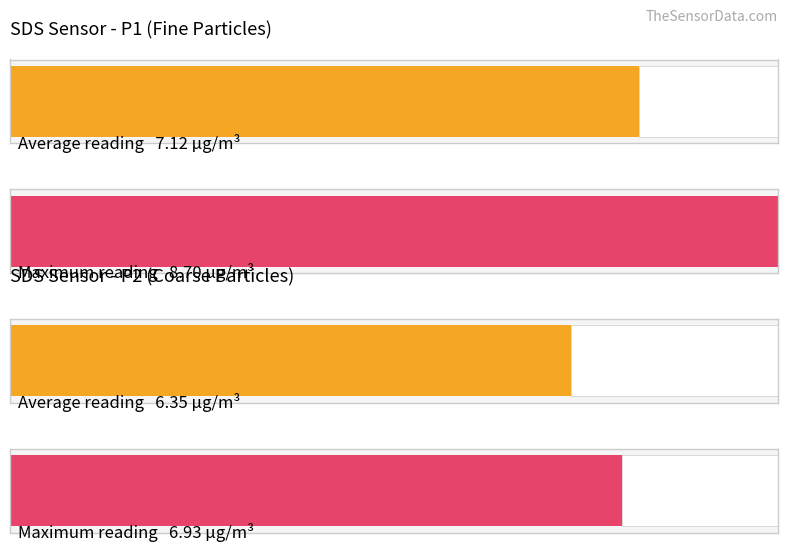

The value of SDS_P2 at 00:05 is 3.5. True or false?

False